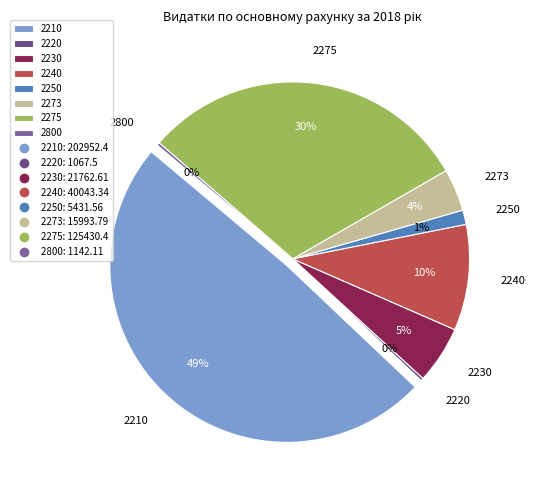

To the nearest percent, what is the combined percentage of 2800 and 2230?

6%